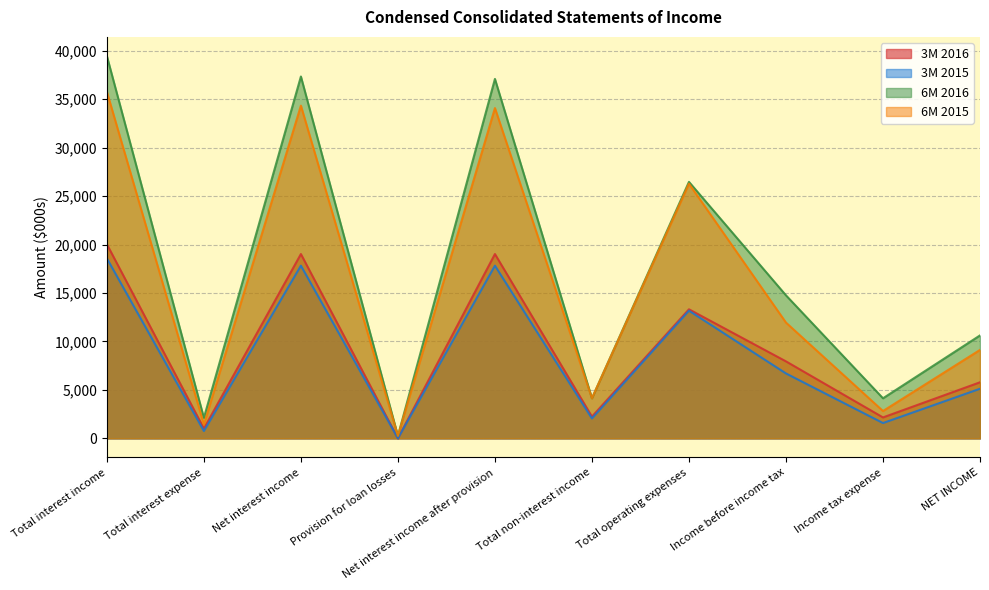

What is the approximate value of 6M 2016 at Total non-interest income, to the nearest 100?

4100